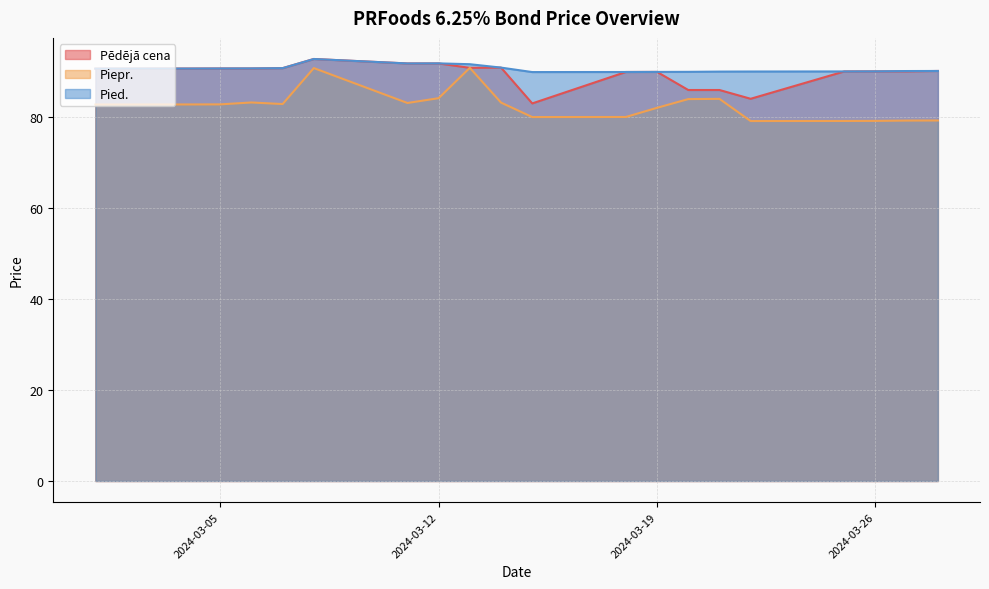

At which category is the sum across all series the highest?

2024-03-08